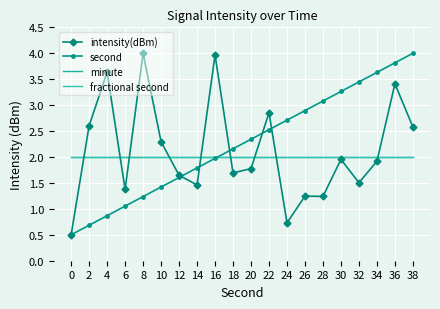

Is the value of intensity(dBm) at 0 greater than the value of fractional second at 0?

No